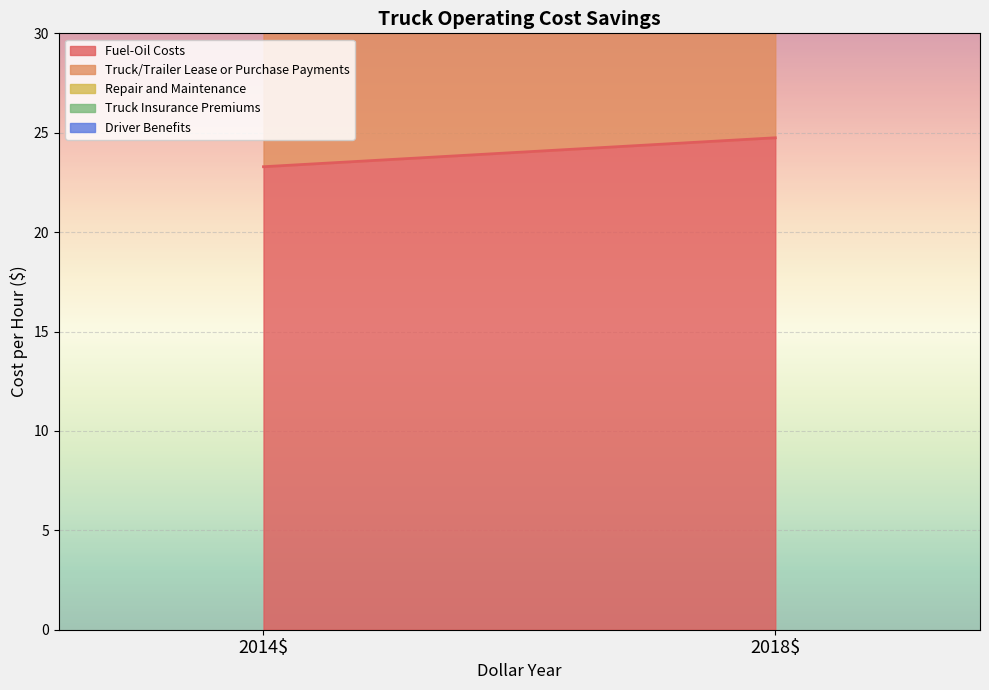

What is the greatest value displayed?

24.7